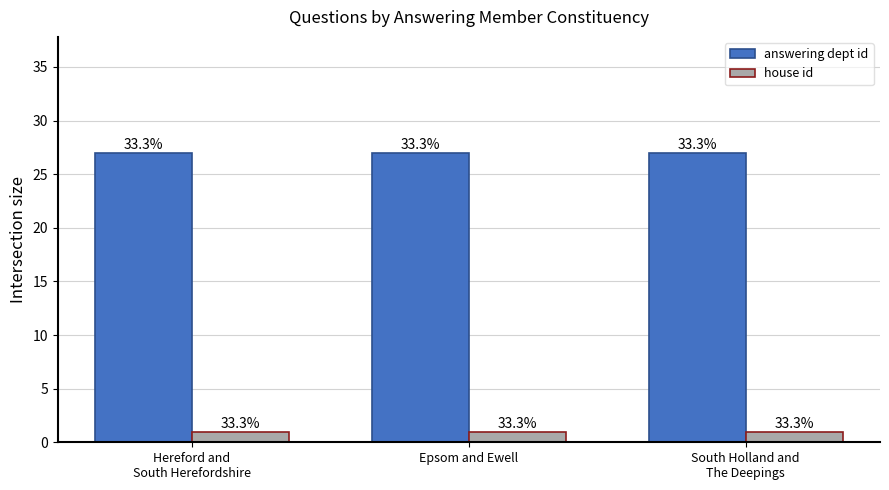

Which series has the largest range (max minus min)?

answering dept id